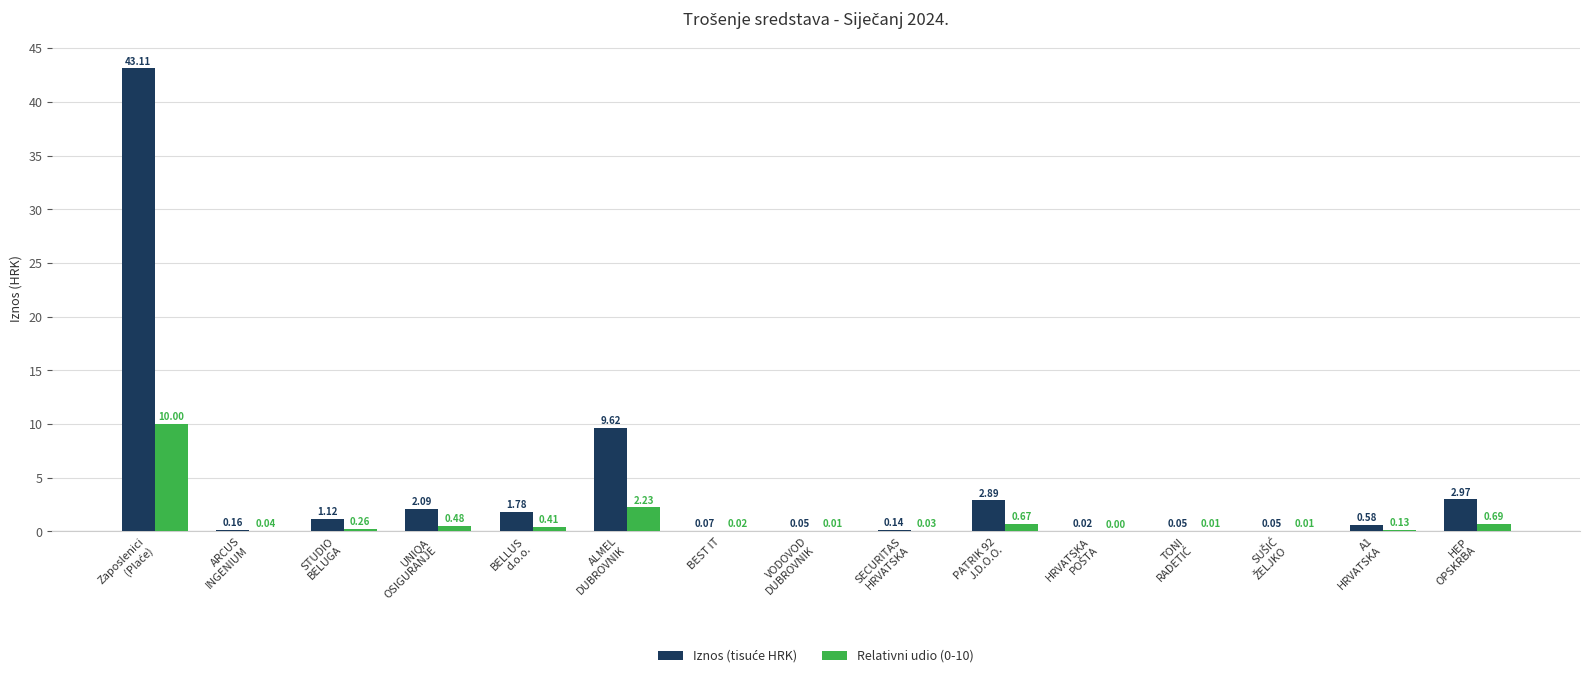

Which series changed the most between VODOVOD
DUBROVNIK and SECURITAS
HRVATSKA?

Iznos (tisuće HRK)